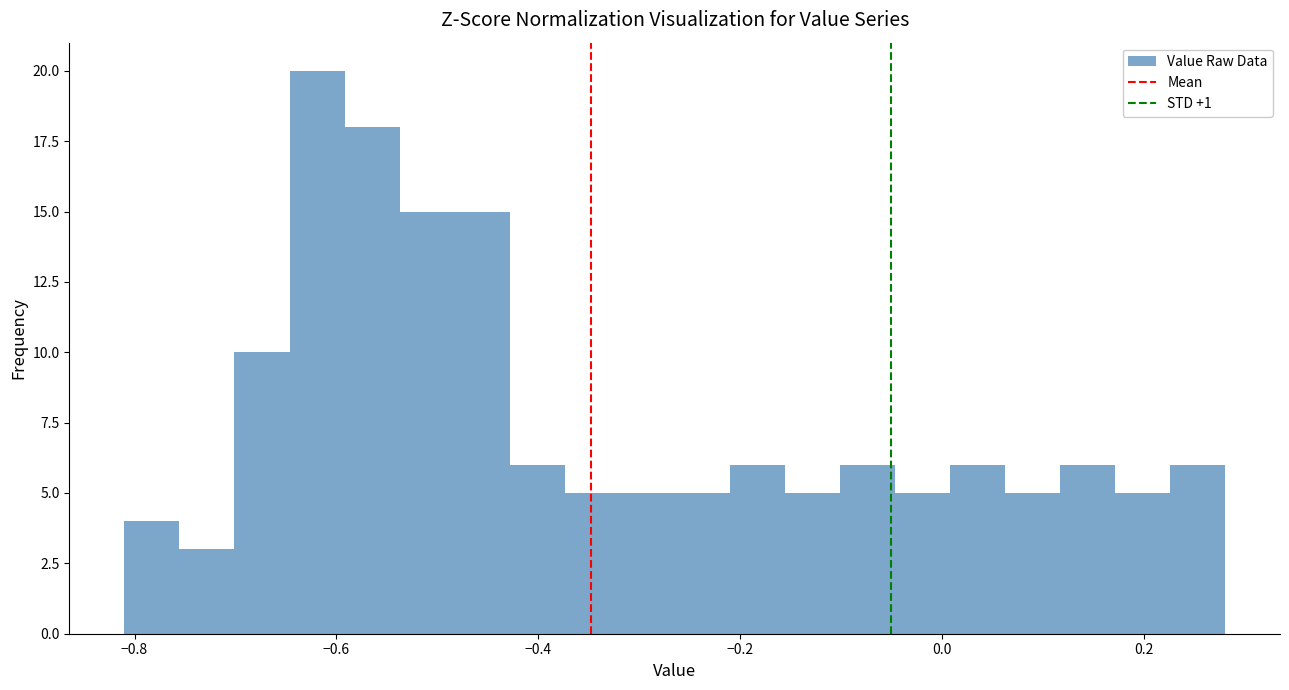

Read against the x-axis, roughly where is the centre of the tallest bar?

-0.62